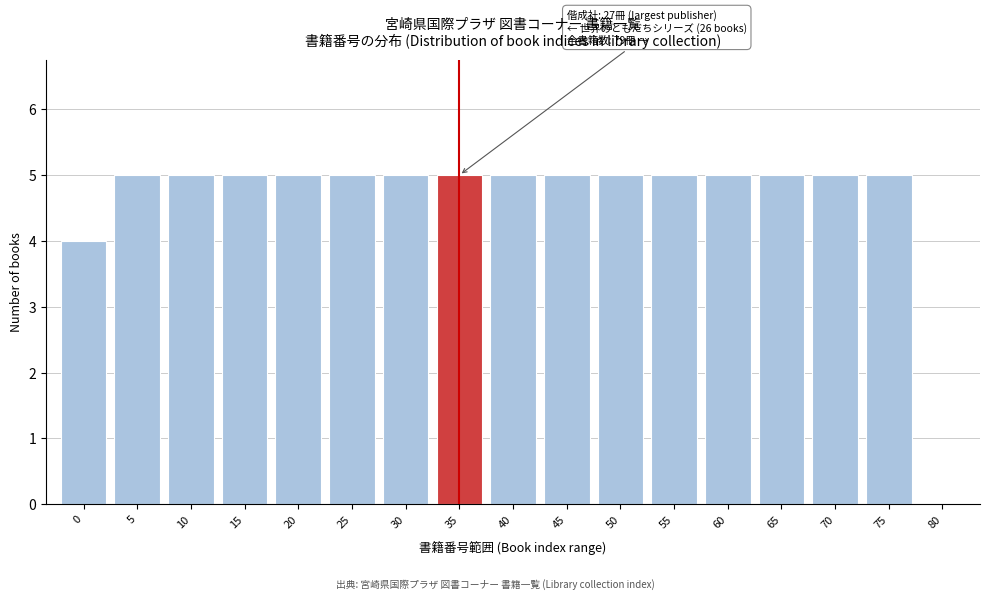

Reading left to right, transcribe all the data shown in this chart.

0=4	5=5	10=5	15=5	20=5	25=5	30=5	35=5	40=5	45=5	50=5	55=5	60=5	65=5	70=5	75=5	80=0